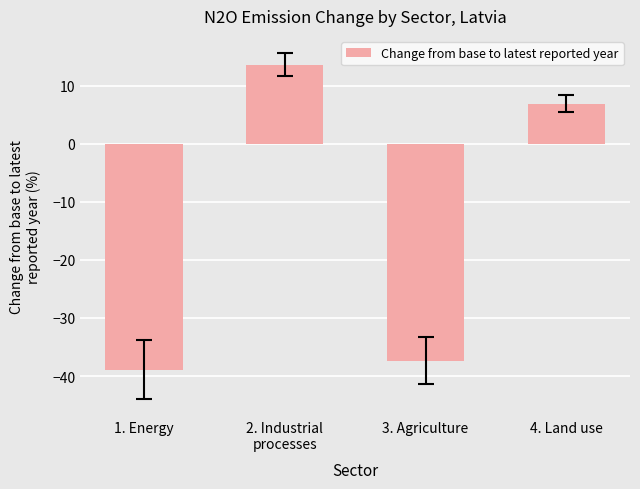

At which label does the data first exceed 6?

2. Industrial
processes